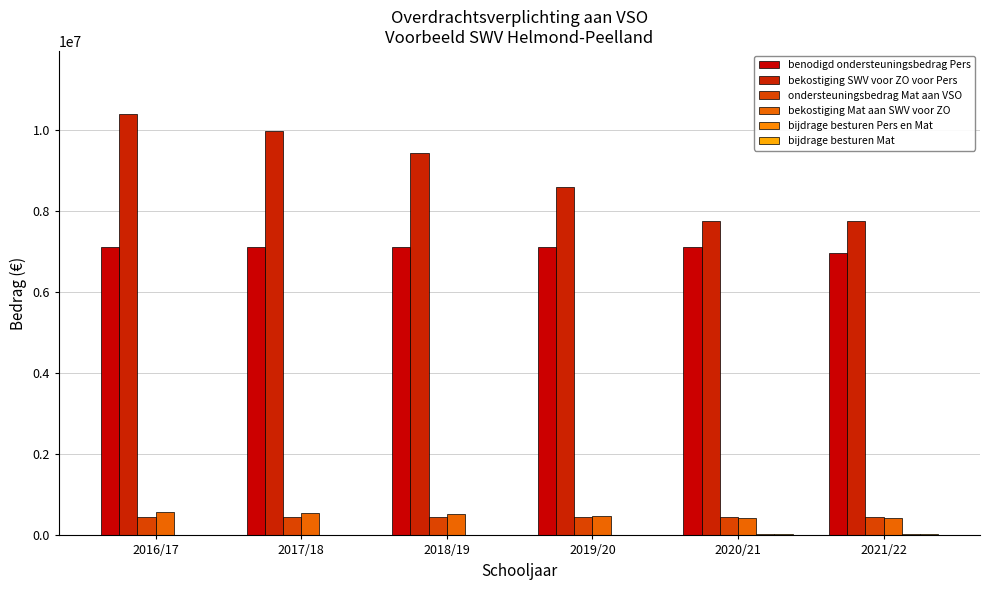

Count the number of data series in this chart.

6